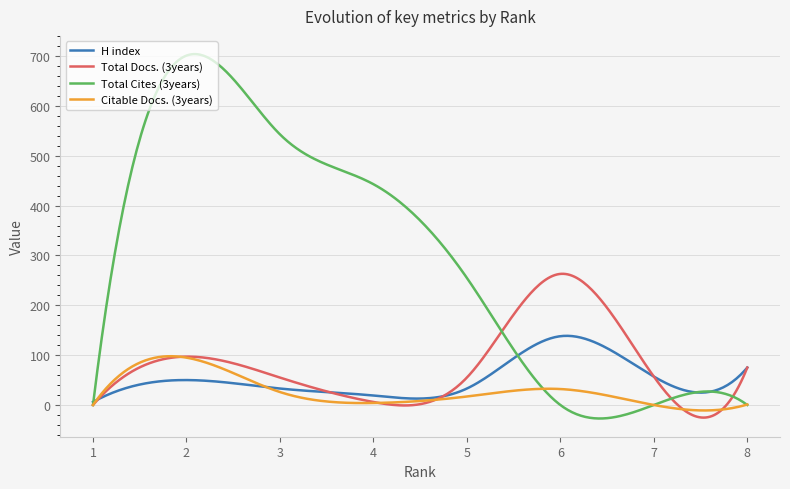

Which series has the largest total across all categories?

Total Cites (3years)